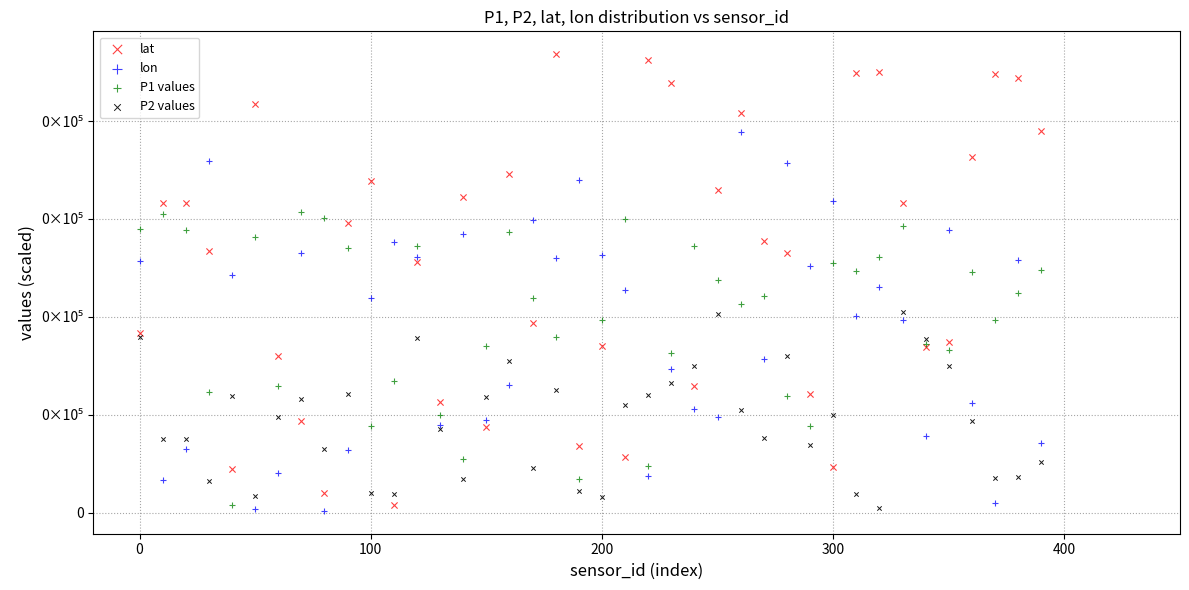

Which series has the largest Y range (max minus min)?

lat